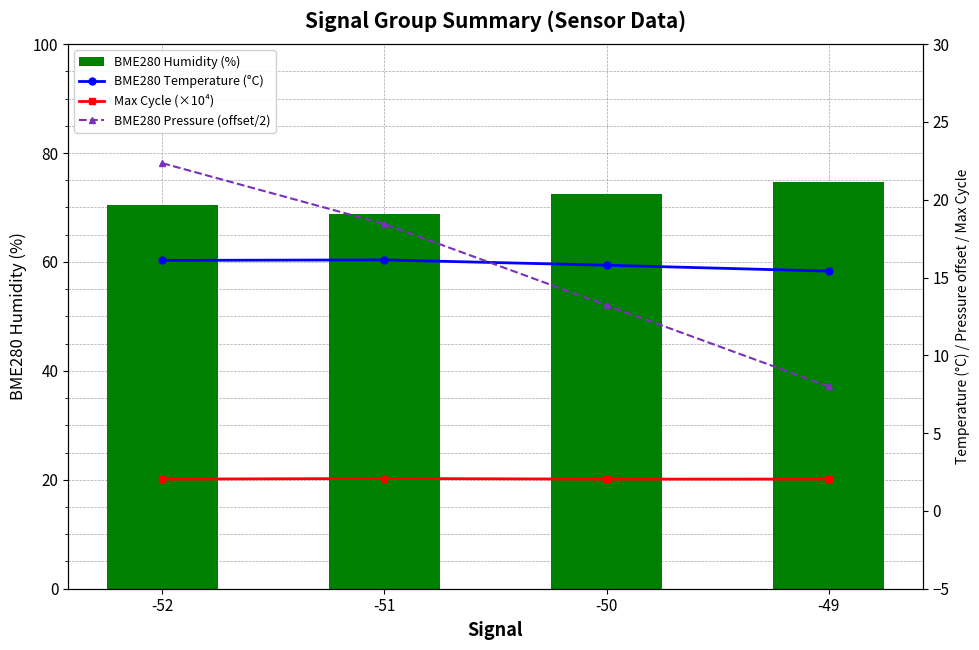

True or false: BME280 Temperature (°C) has a value of 16.1 at -52.

True